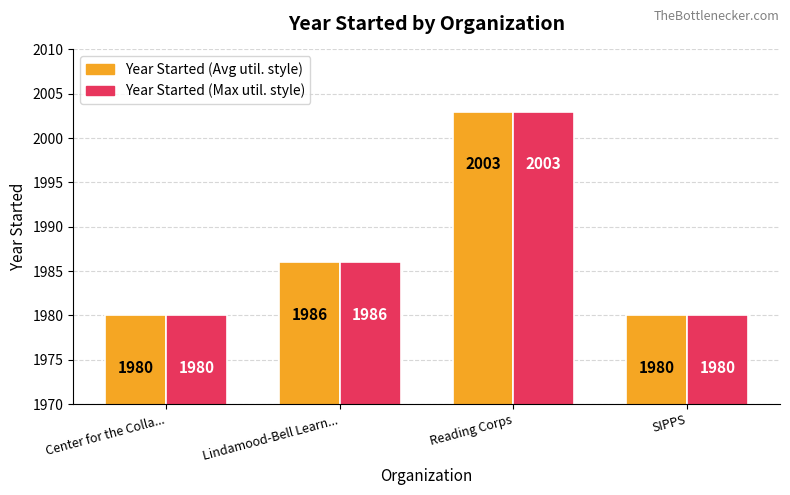

What is the total value across all series at SIPPS?

3960